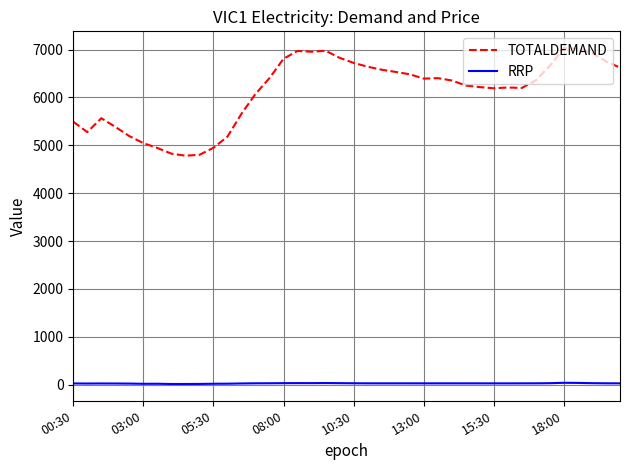

True or false: TOTALDEMAND and RRP cross at least once.

False